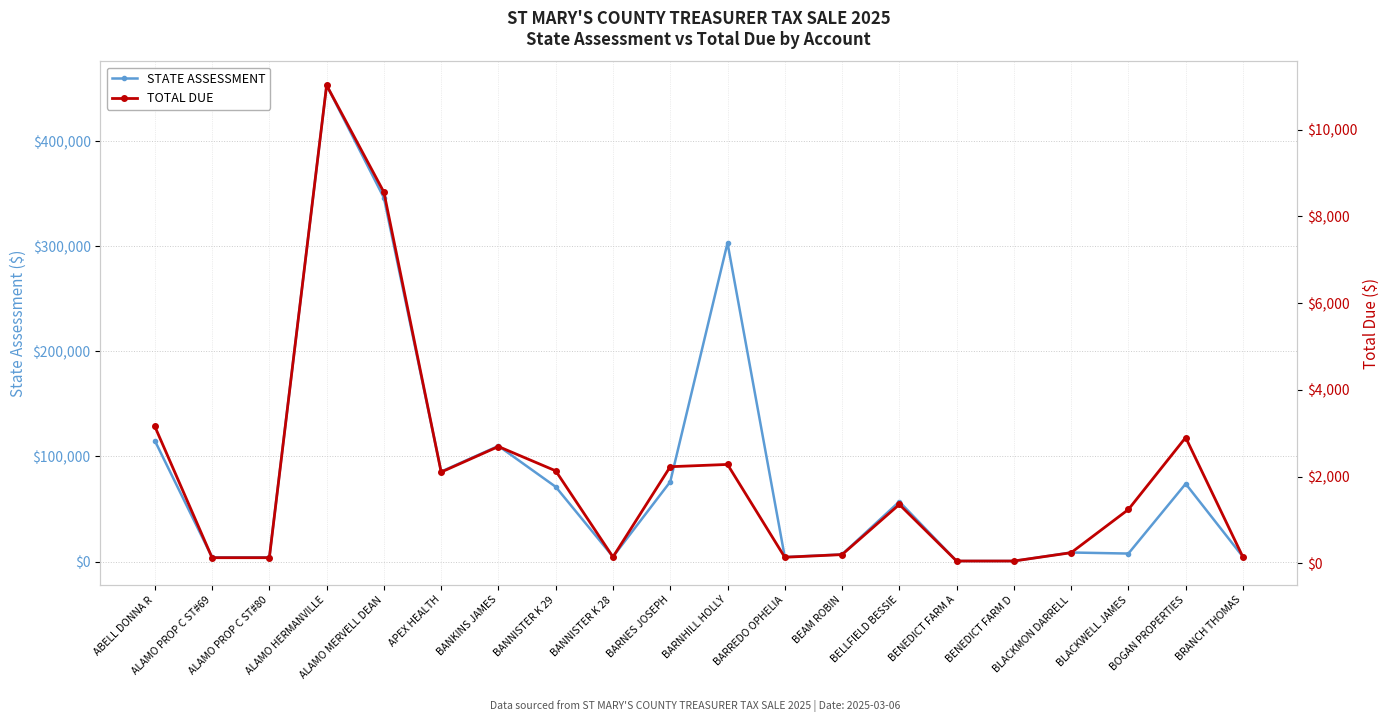

List the series in order of their peak value, lowest first.

TOTAL DUE, STATE ASSESSMENT